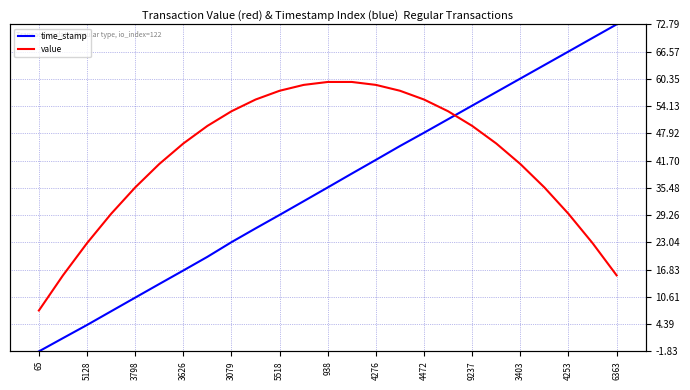

What is the greatest value displayed?

72.8